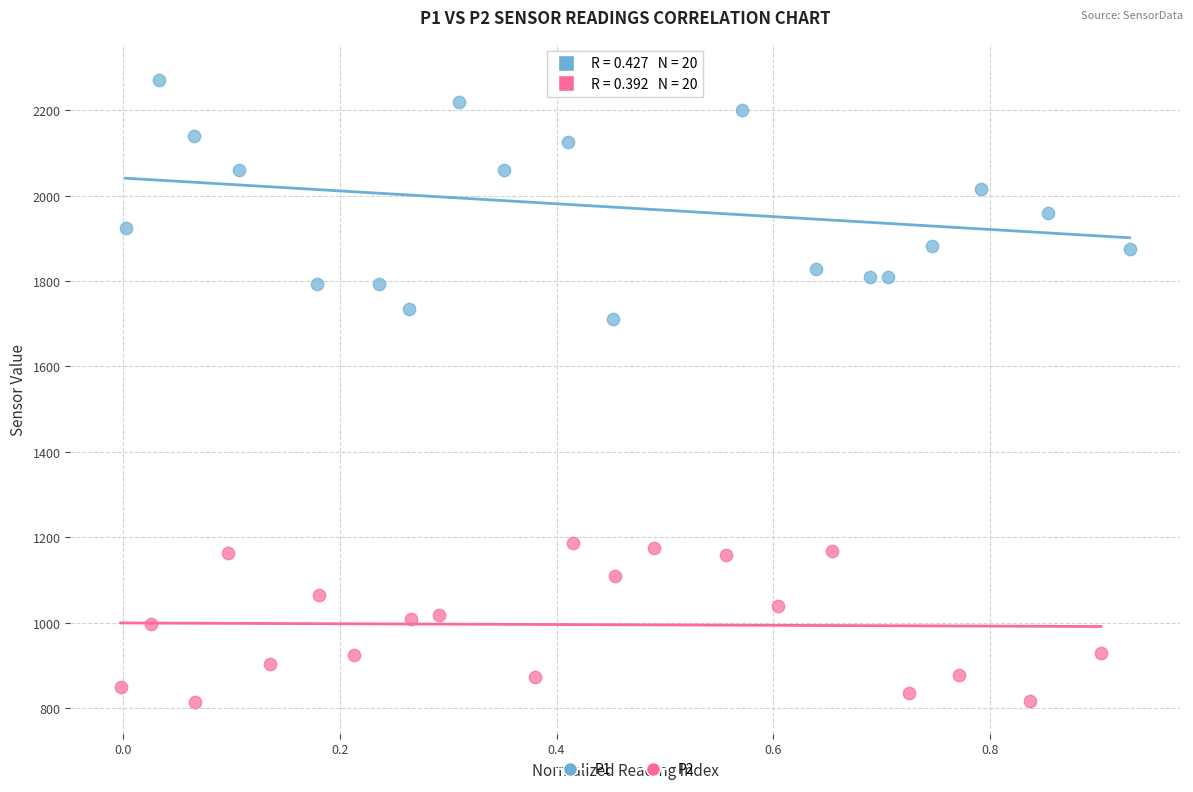

Which series contains the lowest Y value?

P2